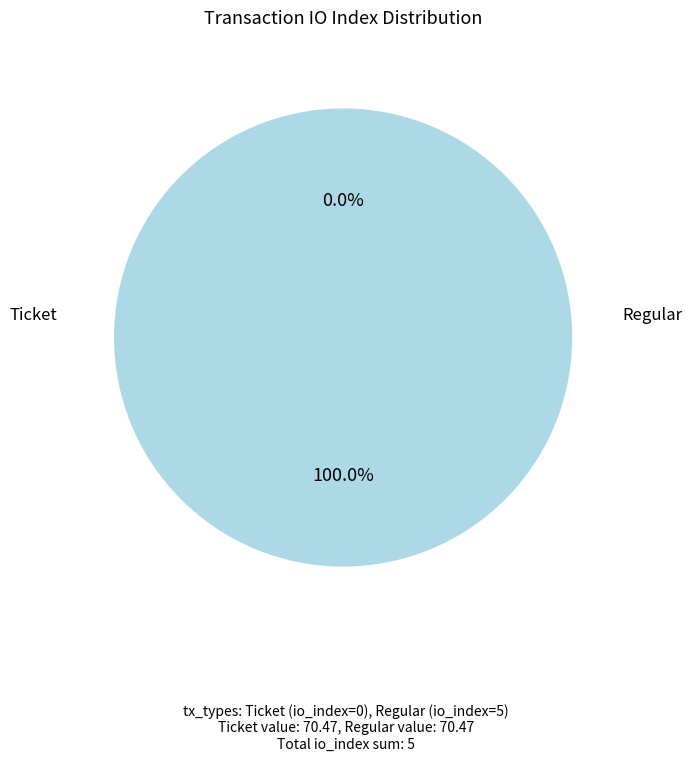

To the nearest percent, what is the average slice percentage?

50%